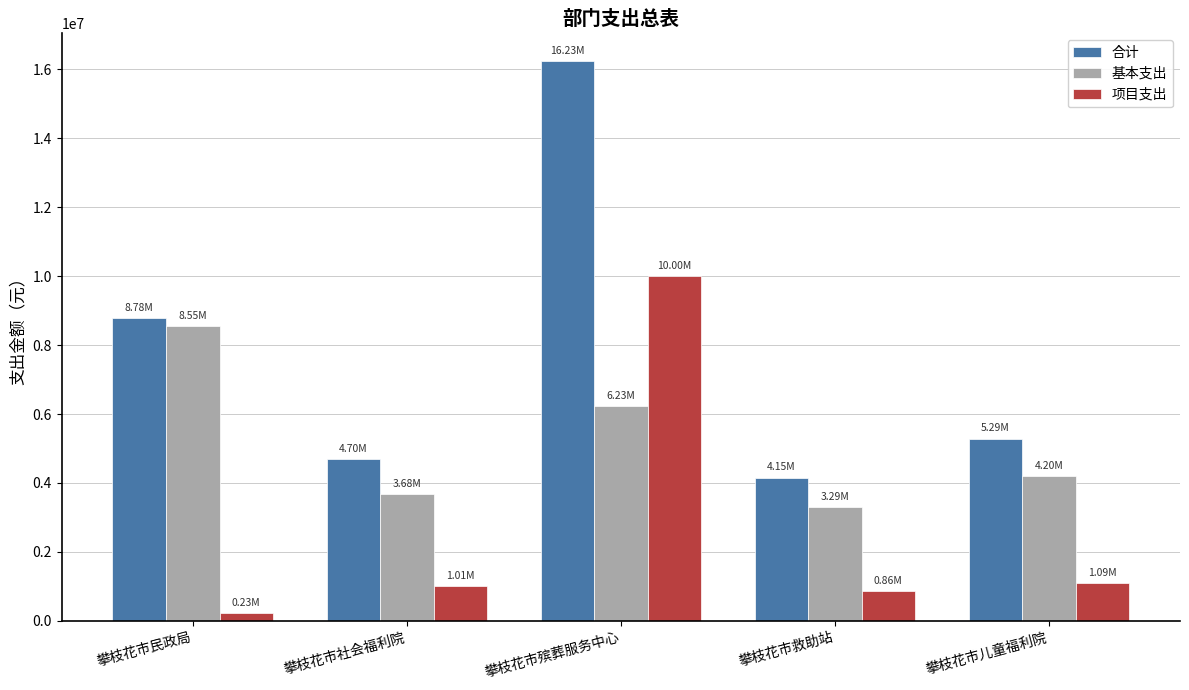

True or false: 项目支出 has a value of 230000.0 at 攀枝花市民政局.

True